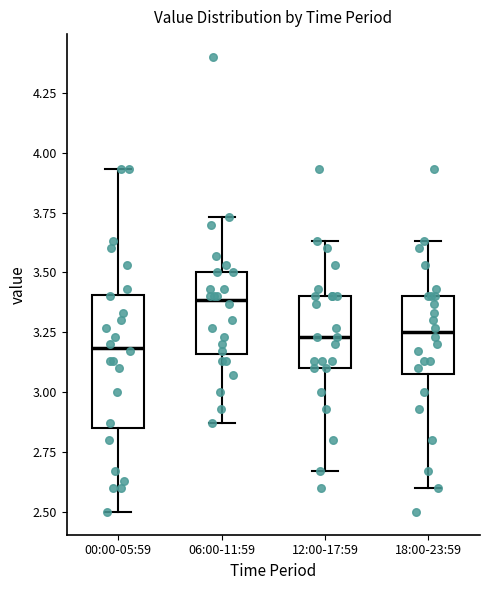

Where is the lower edge of the box for 00:00-05:59 on the y-axis? The values are not printed on the chart, so give them approximately, as read against the axis.

2.85